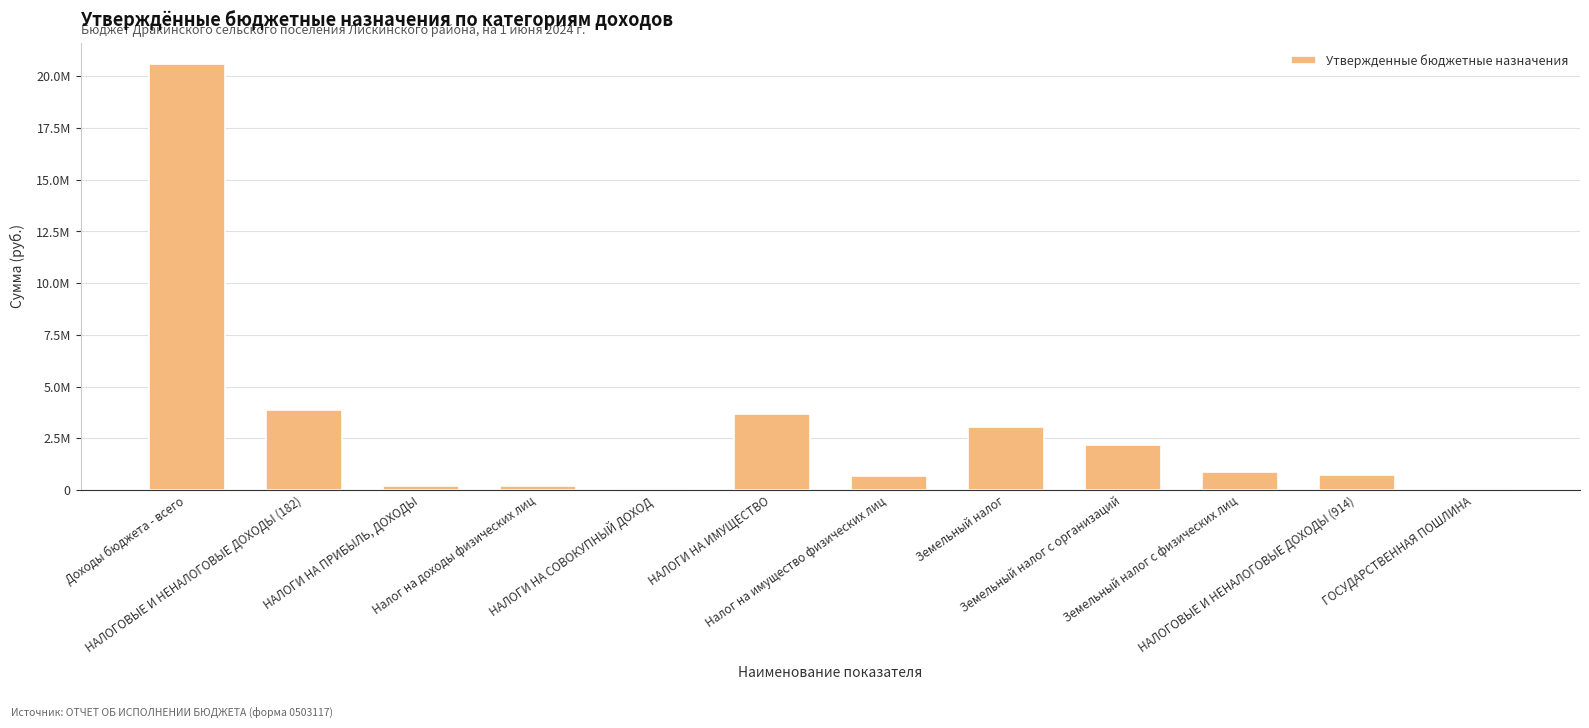

Are the bars horizontal?

No